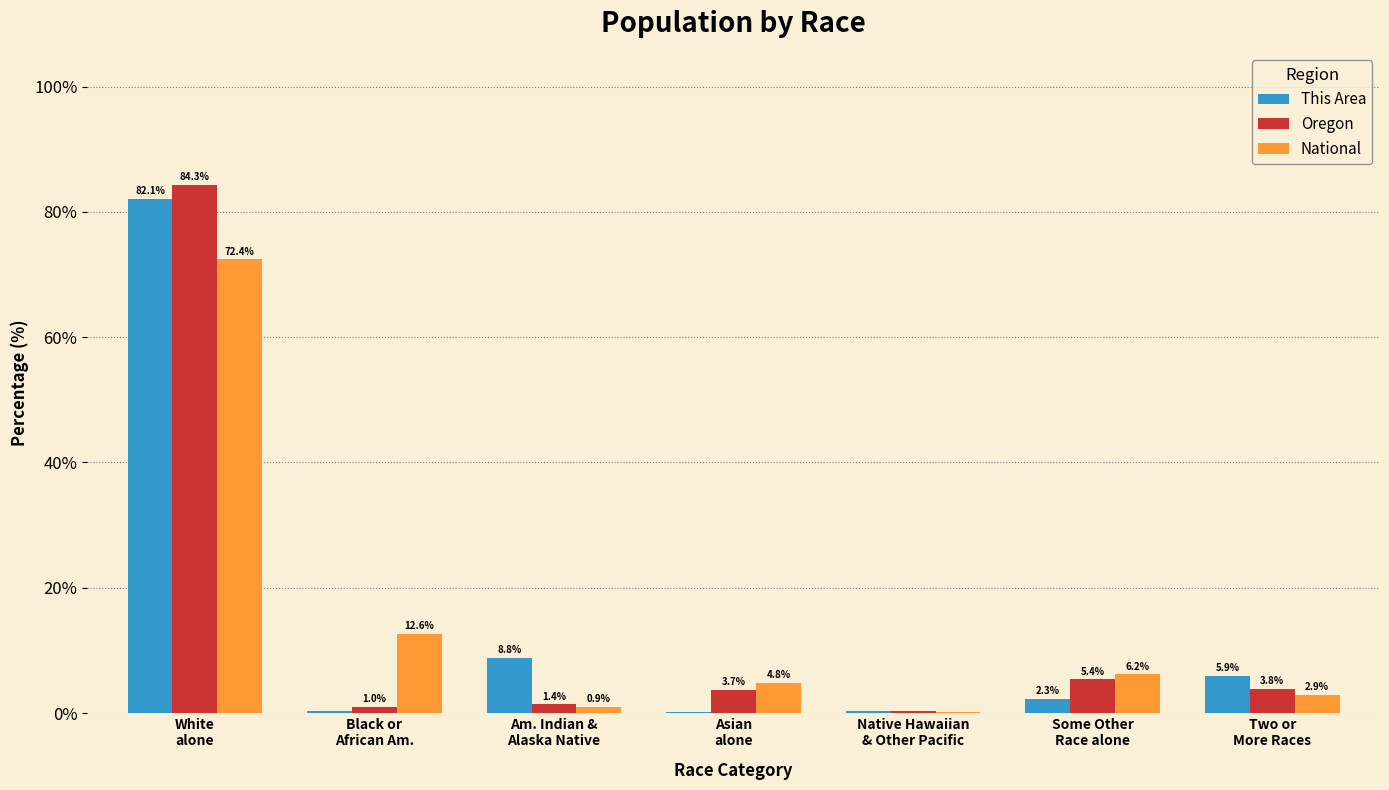

What is the highest value of the National series?

72.4